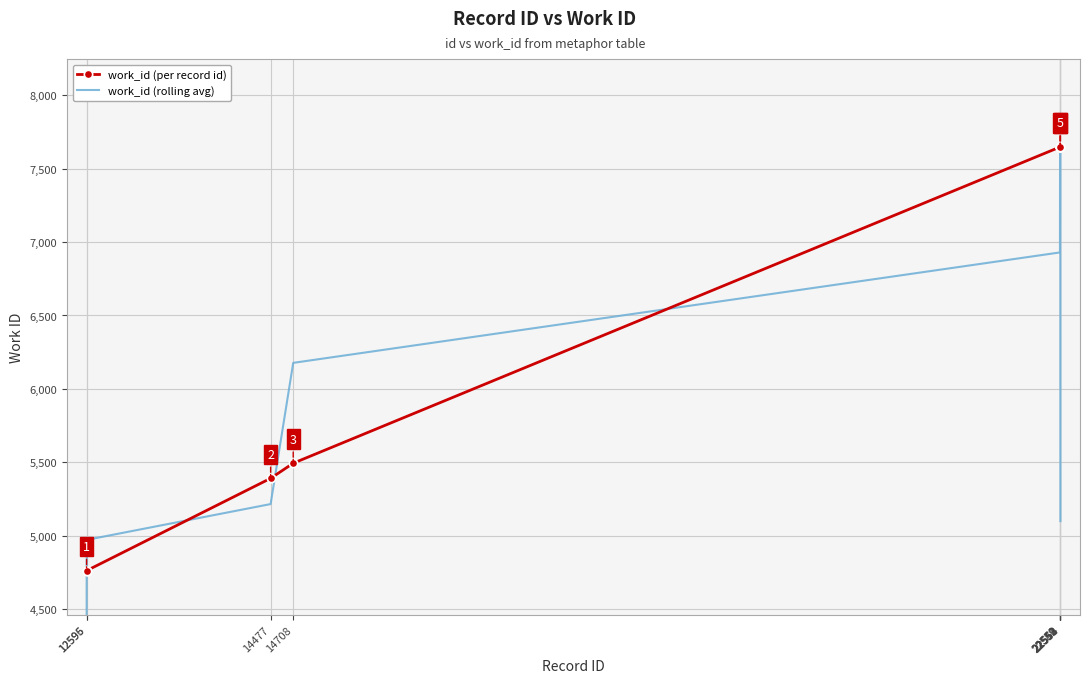

True or false: work_id (per record id) and work_id (rolling avg) intersect in this chart.

True